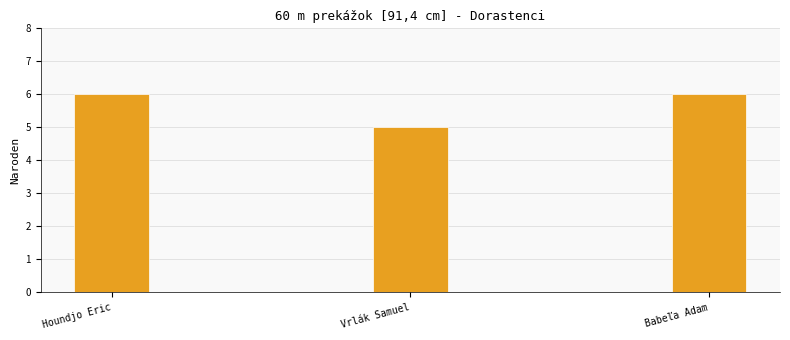

The chart shows a value of 3 at Houndjo Eric. True or false?

False